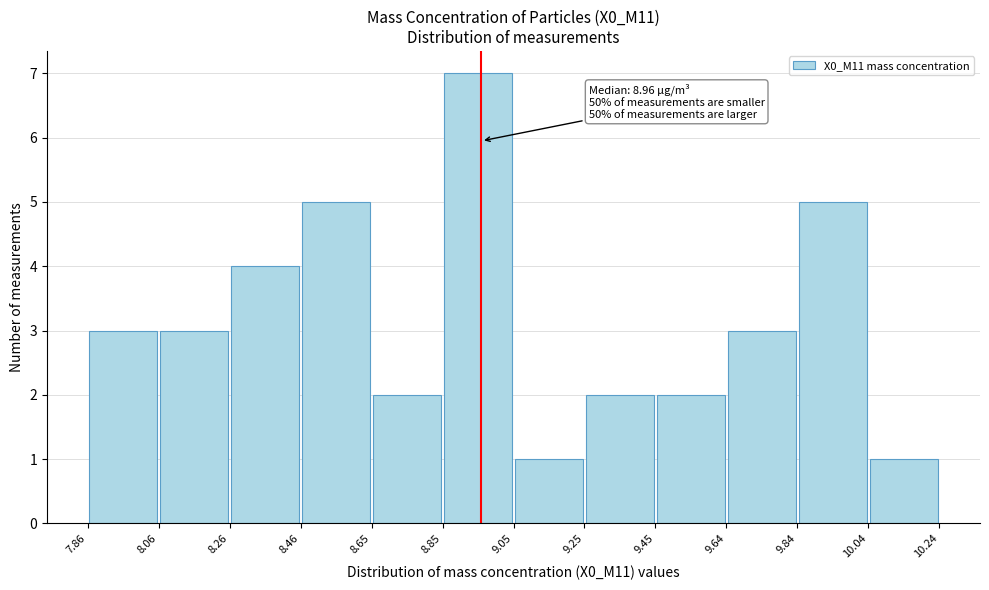

Which range on the x-axis has the tallest bar?

8.85 to 9.05